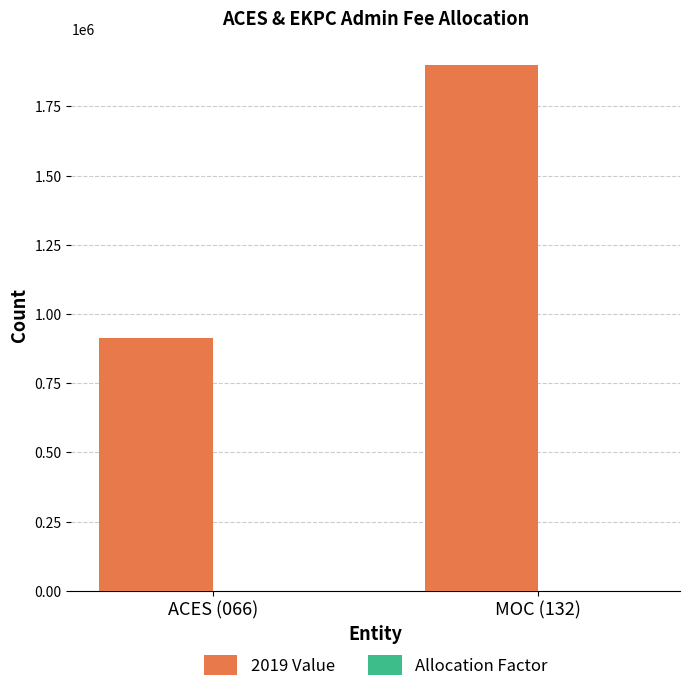

What is the maximum value for 2019 Value?

1900505.0